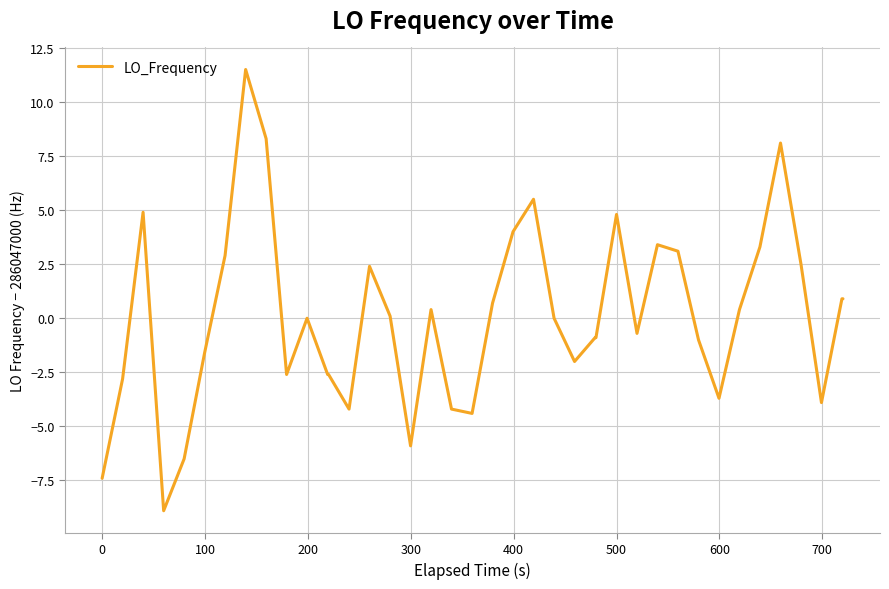

What is the difference between the maximum and minimum values?

20.4